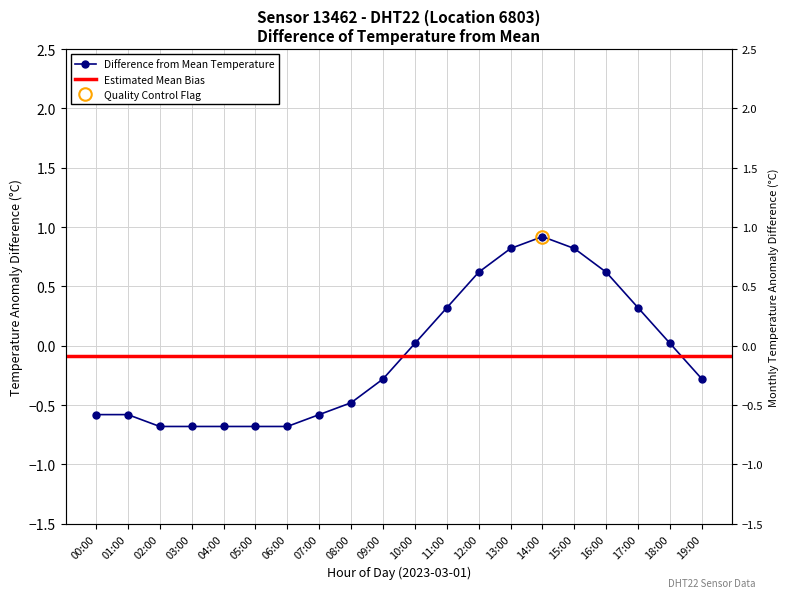

What is the difference between the values at 11:00 and 15:00?

0.5